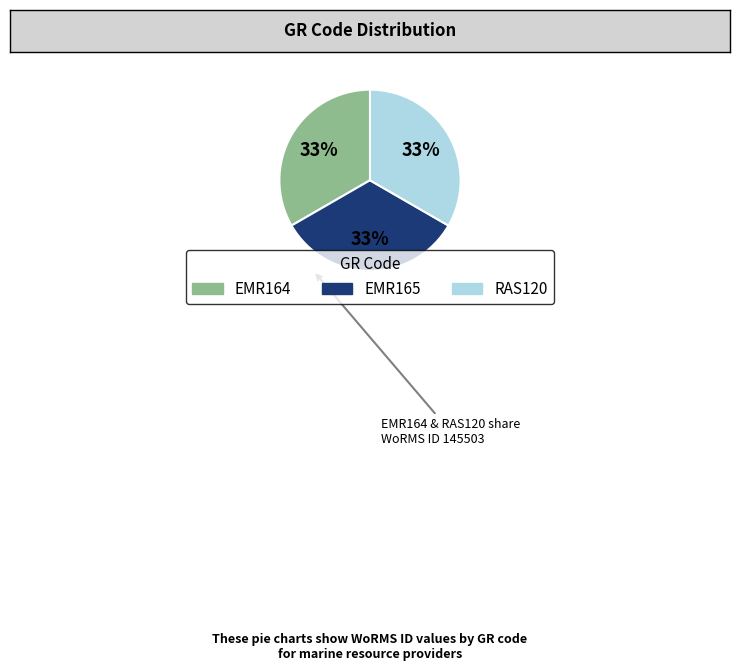

Is the sum of EMR164 and EMR165 greater than half?

Yes